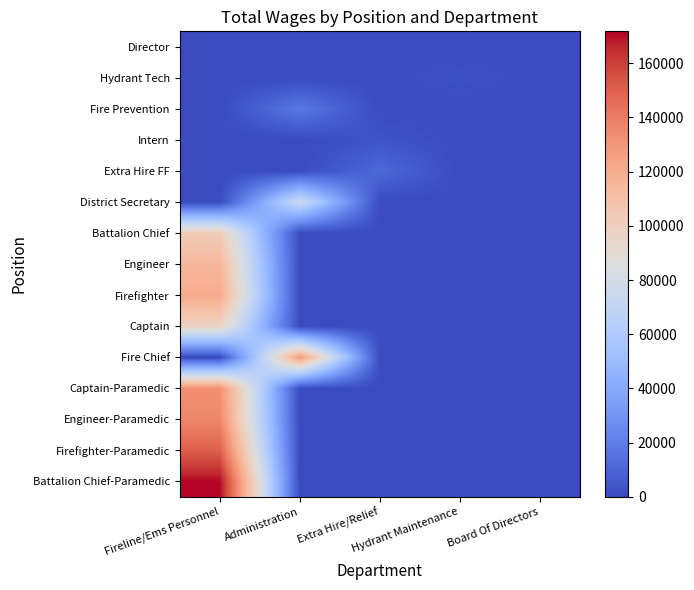

Reading right to left, list all the values displayed in this chart.

Battalion Chief-Paramedic: Board Of Directors=0	Hydrant Maintenance=0	Extra Hire/Relief=0	Administration=0	Fireline/Ems Personnel=171790
Firefighter-Paramedic: Board Of Directors=0	Hydrant Maintenance=0	Extra Hire/Relief=0	Administration=0	Fireline/Ems Personnel=150629
Engineer-Paramedic: Board Of Directors=0	Hydrant Maintenance=0	Extra Hire/Relief=0	Administration=0	Fireline/Ems Personnel=135868
Captain-Paramedic: Board Of Directors=0	Hydrant Maintenance=0	Extra Hire/Relief=0	Administration=0	Fireline/Ems Personnel=132758
Fire Chief: Board Of Directors=0	Hydrant Maintenance=0	Extra Hire/Relief=0	Administration=127714	Fireline/Ems Personnel=0
Captain: Board Of Directors=0	Hydrant Maintenance=0	Extra Hire/Relief=0	Administration=0	Fireline/Ems Personnel=97426
Firefighter: Board Of Directors=0	Hydrant Maintenance=0	Extra Hire/Relief=0	Administration=0	Fireline/Ems Personnel=120937
Engineer: Board Of Directors=0	Hydrant Maintenance=0	Extra Hire/Relief=0	Administration=0	Fireline/Ems Personnel=114514
Battalion Chief: Board Of Directors=0	Hydrant Maintenance=0	Extra Hire/Relief=0	Administration=0	Fireline/Ems Personnel=102102
District Secretary: Board Of Directors=0	Hydrant Maintenance=0	Extra Hire/Relief=0	Administration=75310	Fireline/Ems Personnel=0
Extra Hire FF: Board Of Directors=0	Hydrant Maintenance=0	Extra Hire/Relief=11588	Administration=0	Fireline/Ems Personnel=0
Intern: Board Of Directors=0	Hydrant Maintenance=0	Extra Hire/Relief=3360	Administration=0	Fireline/Ems Personnel=0
Fire Prevention: Board Of Directors=0	Hydrant Maintenance=0	Extra Hire/Relief=0	Administration=17893	Fireline/Ems Personnel=0
Hydrant Tech: Board Of Directors=0	Hydrant Maintenance=1934	Extra Hire/Relief=0	Administration=0	Fireline/Ems Personnel=0
Director: Board Of Directors=0	Hydrant Maintenance=0	Extra Hire/Relief=0	Administration=0	Fireline/Ems Personnel=0